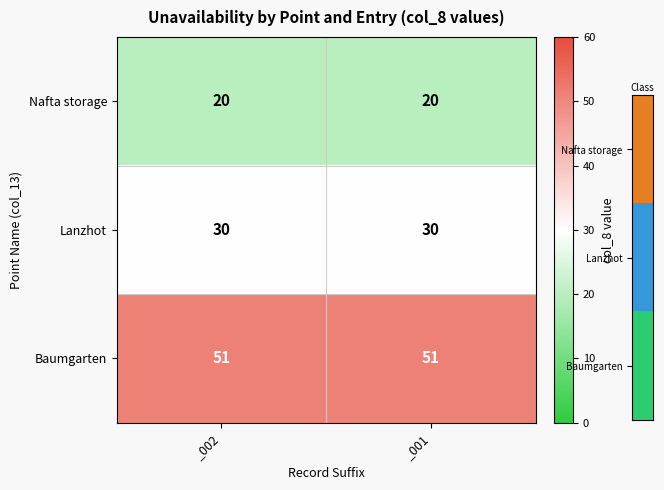

Is it true that Baumgarten equals 84 at _002?

False